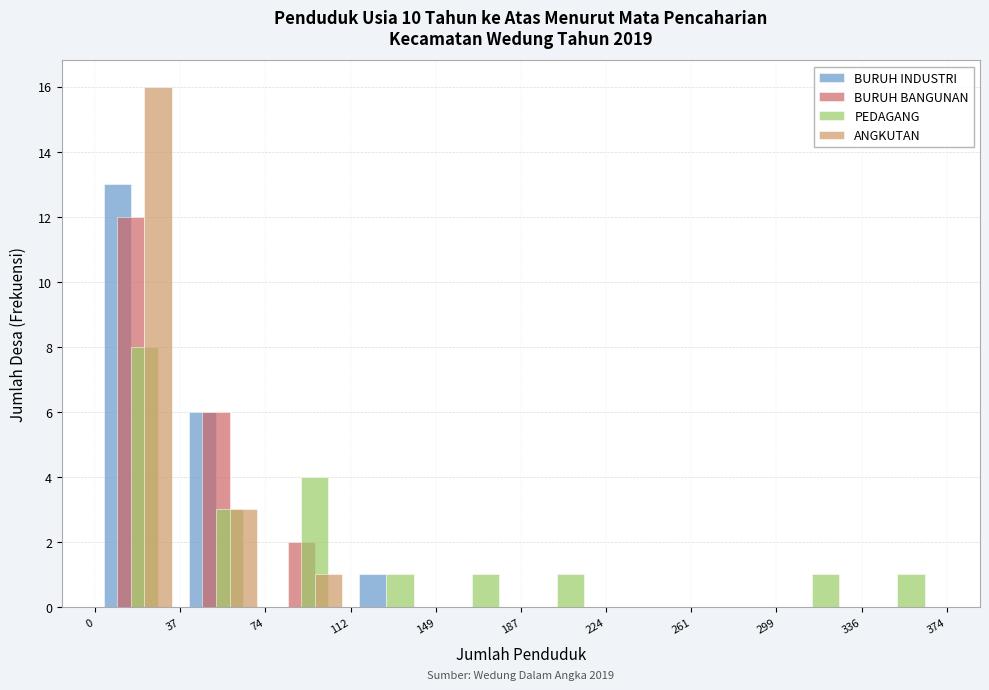

In the ANGKUTAN series, which range on the x-axis has the tallest bar?

0 to 37